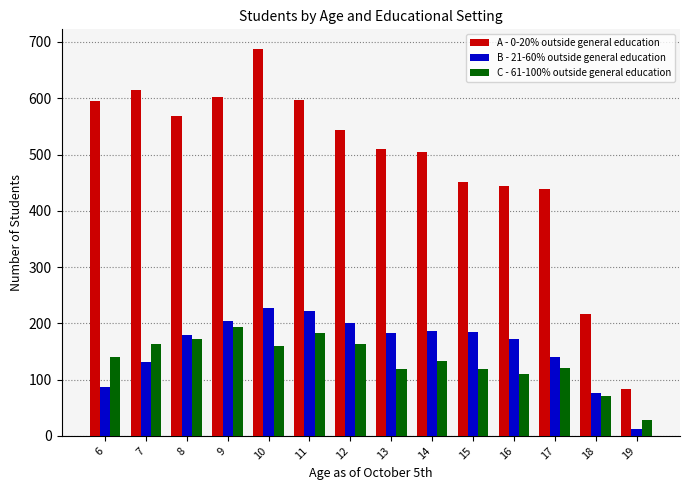

What are all the series names shown in the legend?

A - 0-20% outside general education, B - 21-60% outside general education, C - 61-100% outside general education